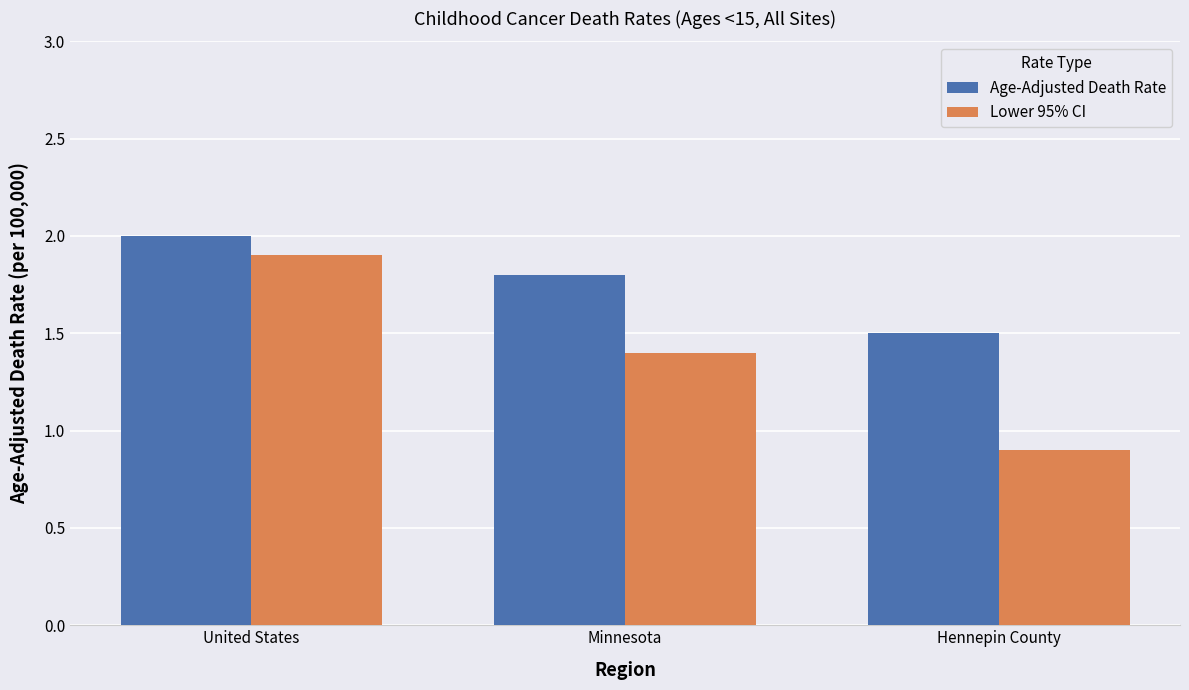

Which series changed the most between United States and Minnesota?

Lower 95% CI